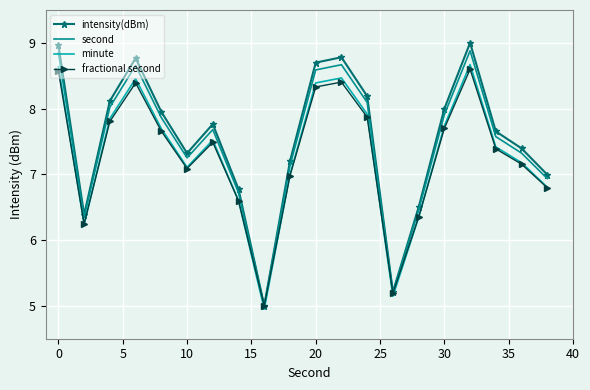

Which series has the largest range (max minus min)?

intensity(dBm)